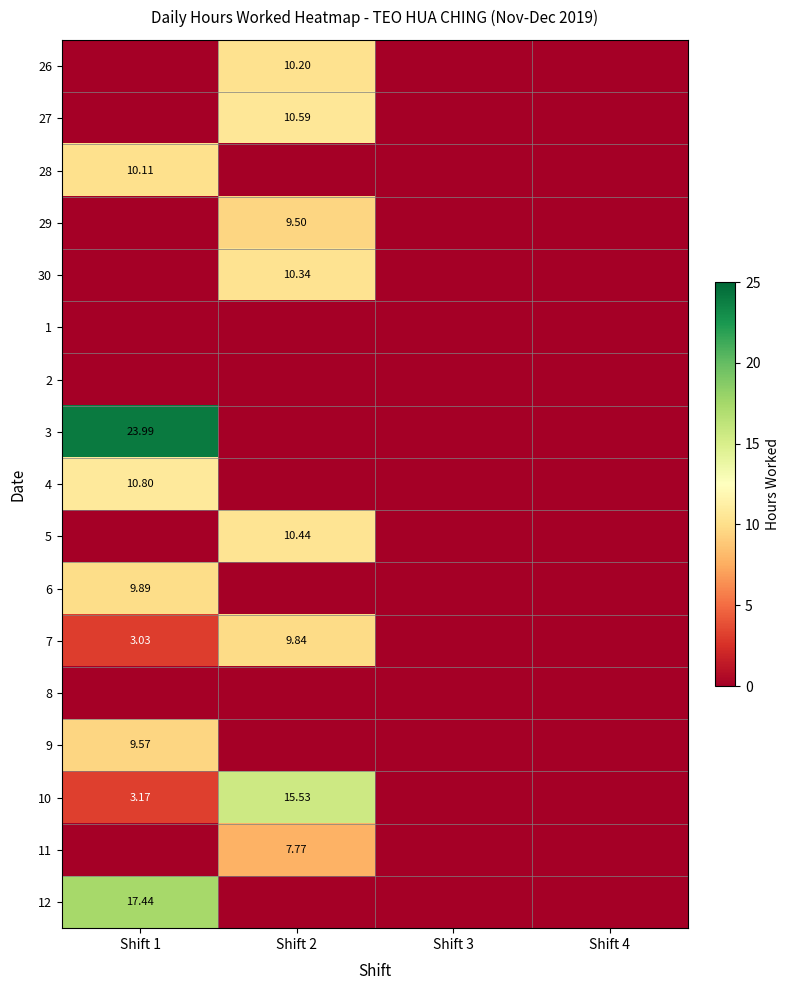

Which has a higher value, Shift 3 or Shift 2?

Shift 2